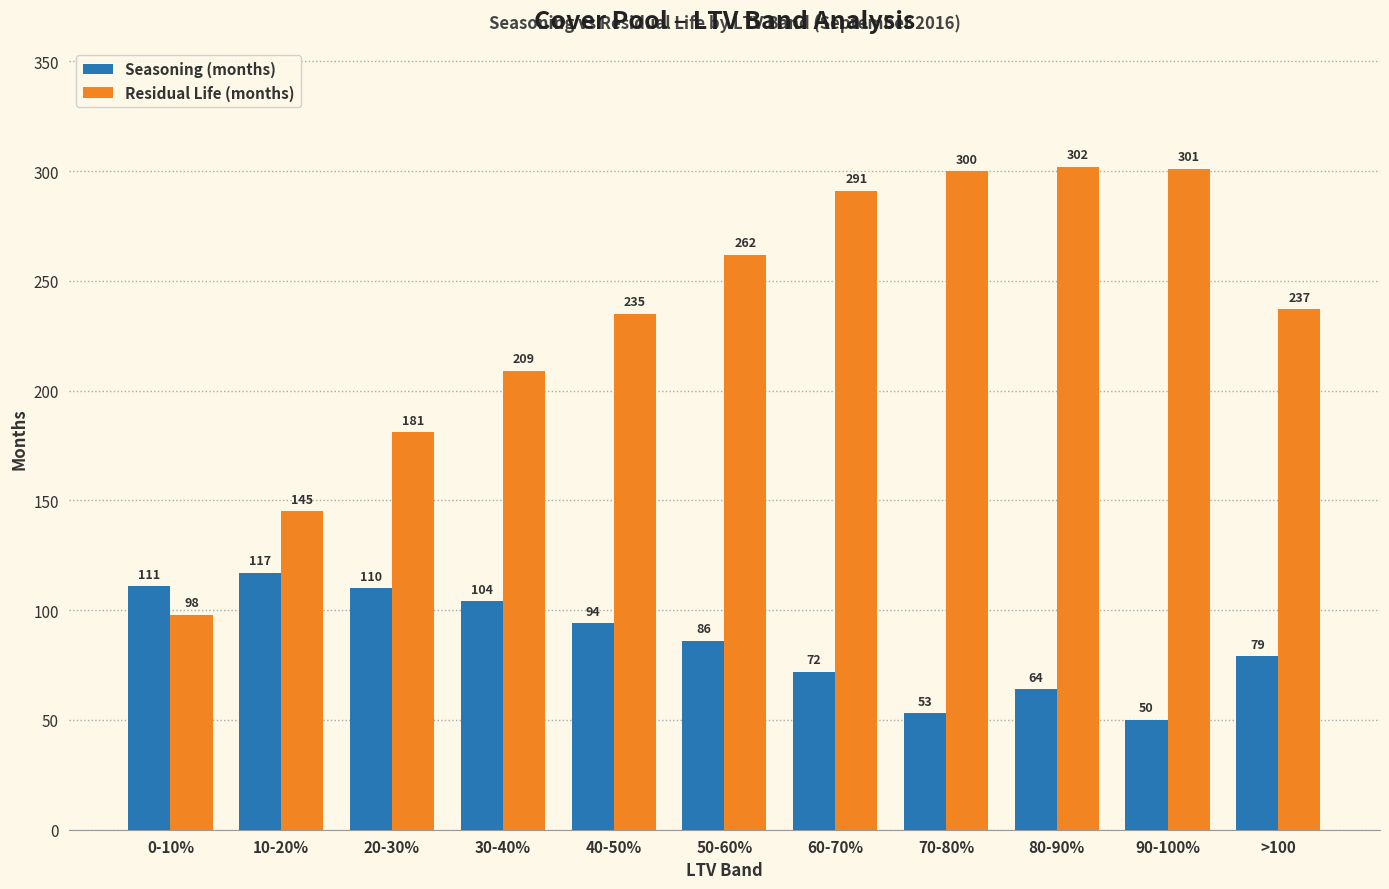

True or false: Seasoning (months) has a value of 47 at 30-40%.

False